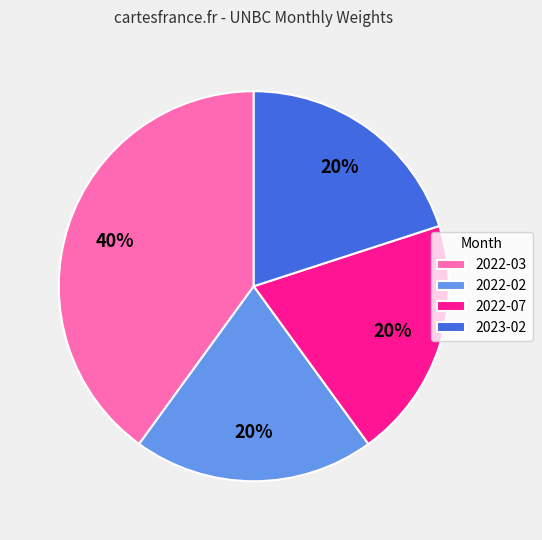

Do 2022-03 and 2023-02 together represent more than half of the pie?

Yes